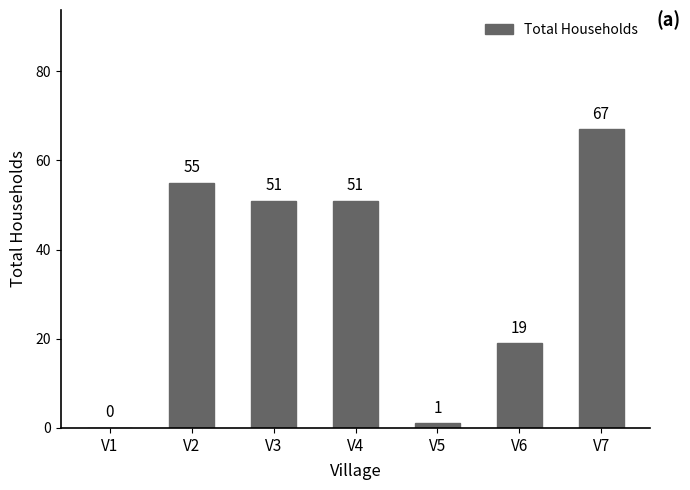

Reading right to left, extract all data points from this chart.

67	19	1	51	51	55	0